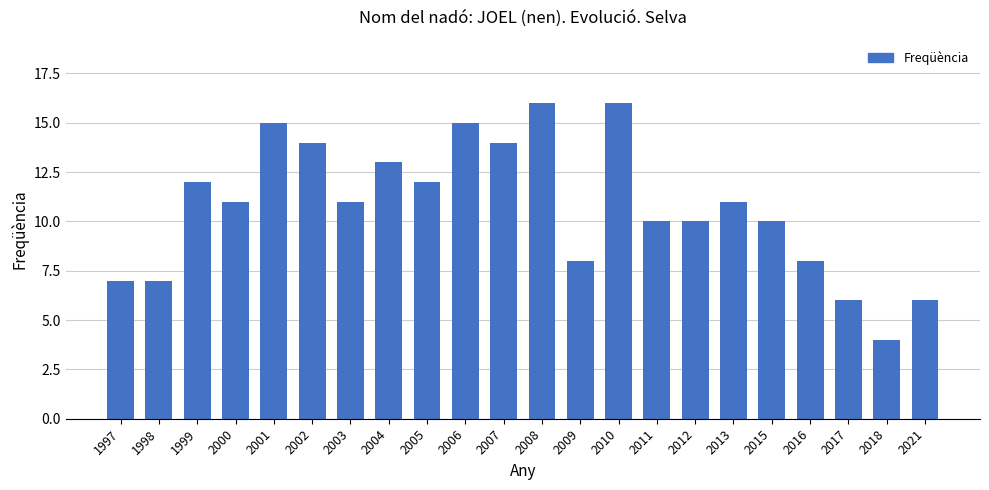

Does the chart contain stacked bars?

No